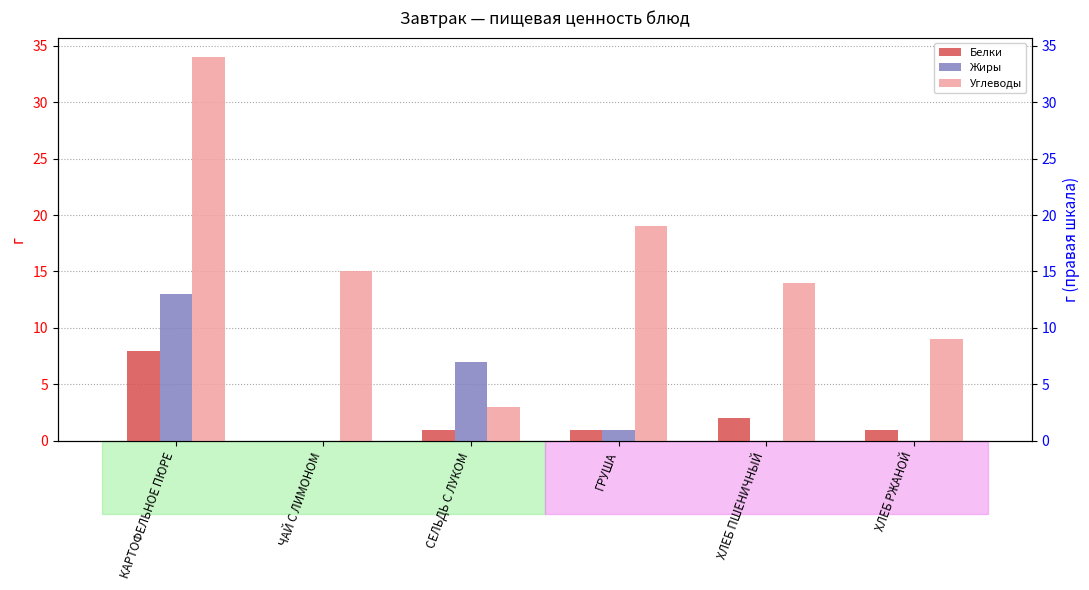

Reading left to right, transcribe all the data shown in this chart.

Белки: КАРТОФЕЛЬНОЕ ПЮРЕ=8	ЧАЙ С ЛИМОНОМ=0	СЕЛЬДЬ С ЛУКОМ=1	ГРУША=1	ХЛЕБ ПШЕНИЧНЫЙ=2	ХЛЕБ РЖАНОЙ=1
Жиры: КАРТОФЕЛЬНОЕ ПЮРЕ=13	ЧАЙ С ЛИМОНОМ=0	СЕЛЬДЬ С ЛУКОМ=7	ГРУША=1	ХЛЕБ ПШЕНИЧНЫЙ=0	ХЛЕБ РЖАНОЙ=0
Углеводы: КАРТОФЕЛЬНОЕ ПЮРЕ=34	ЧАЙ С ЛИМОНОМ=15	СЕЛЬДЬ С ЛУКОМ=3	ГРУША=19	ХЛЕБ ПШЕНИЧНЫЙ=14	ХЛЕБ РЖАНОЙ=9